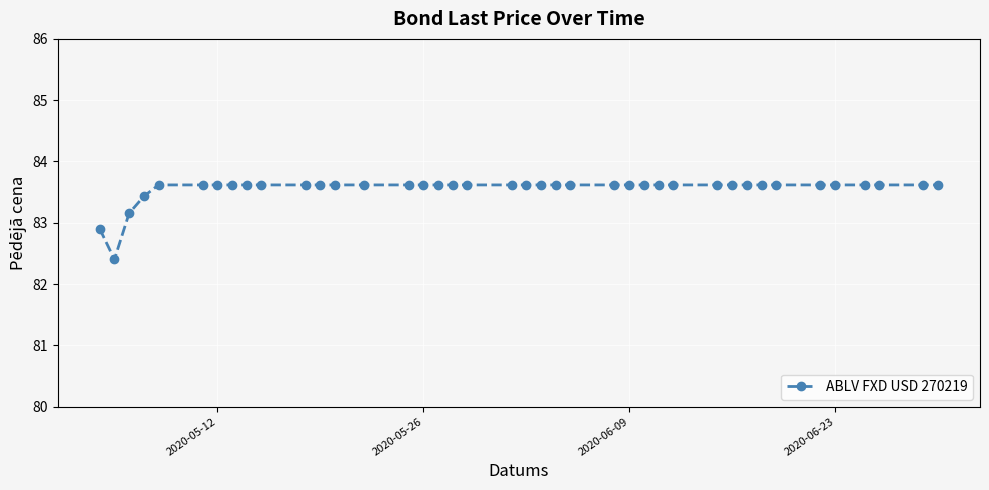

What is the minimum value shown in the chart?

82.4